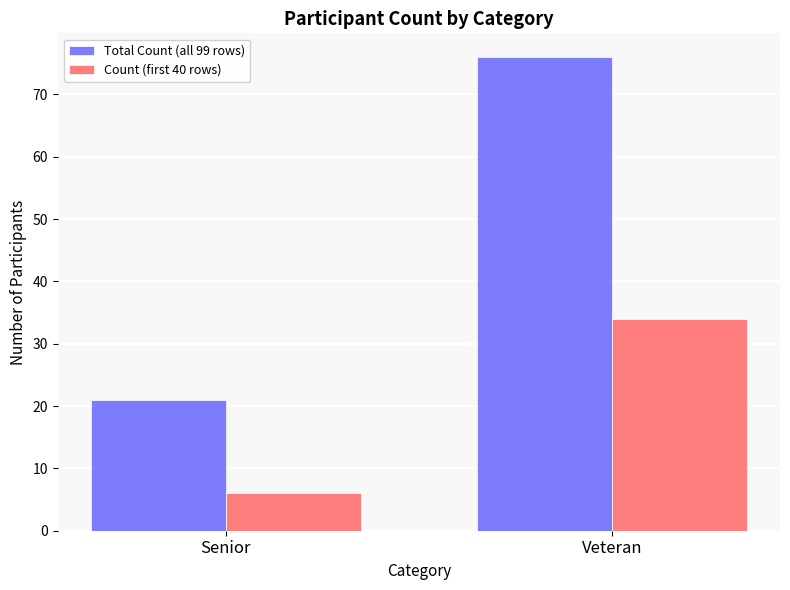

Which series changed the most between Senior and Veteran?

Total Count (all 99 rows)